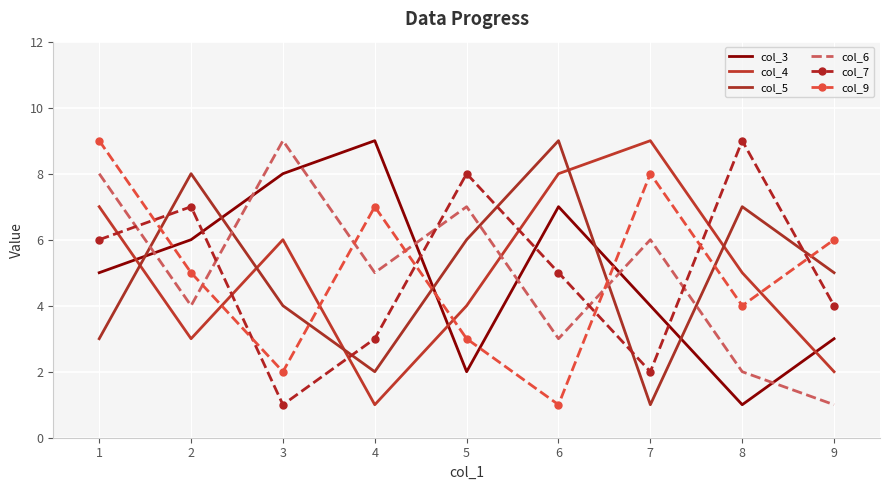

Is the value of col_7 at 4 greater than the value of col_6 at 5?

No